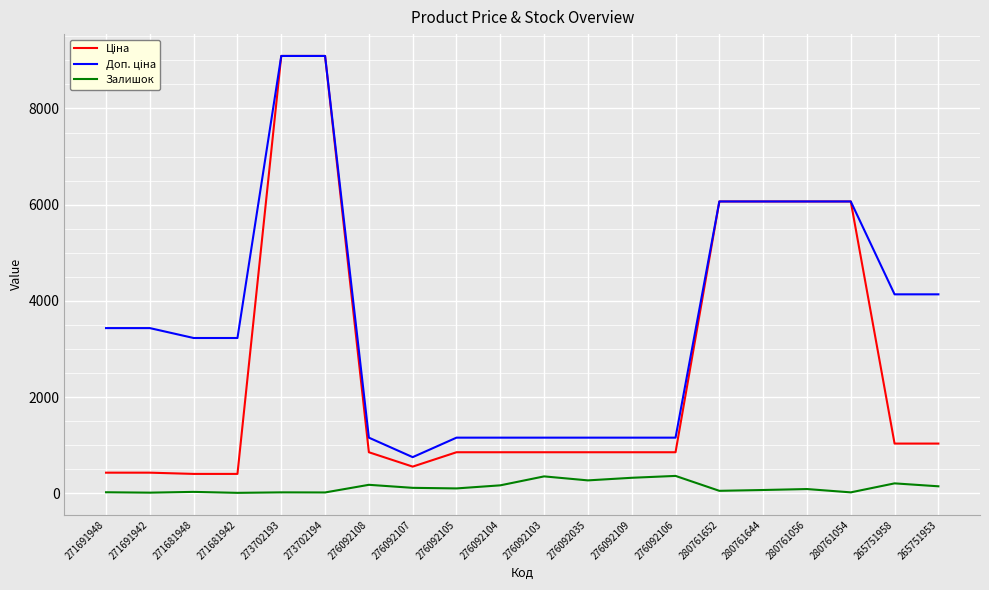

What is the maximum value shown in the chart?

9092.0